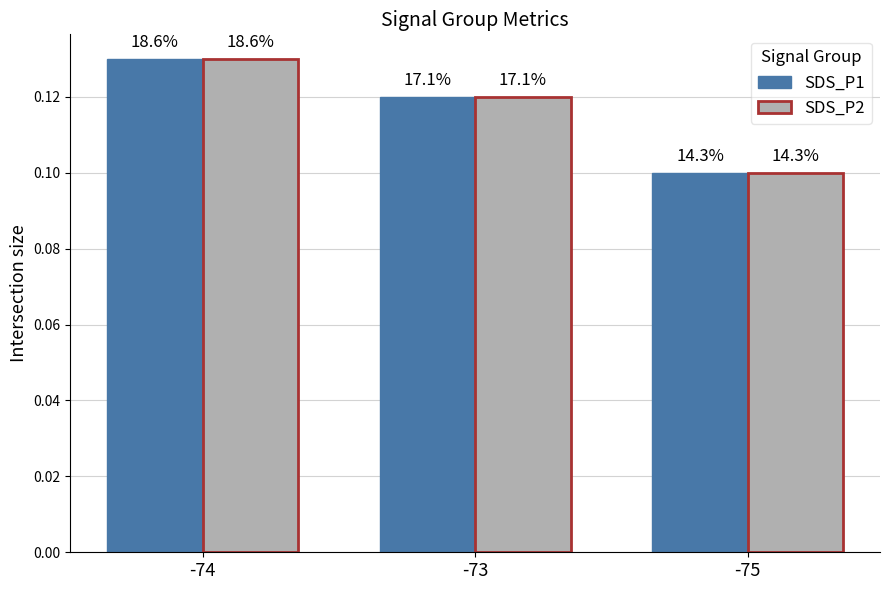

What are all the series names shown in the legend?

SDS_P1, SDS_P2